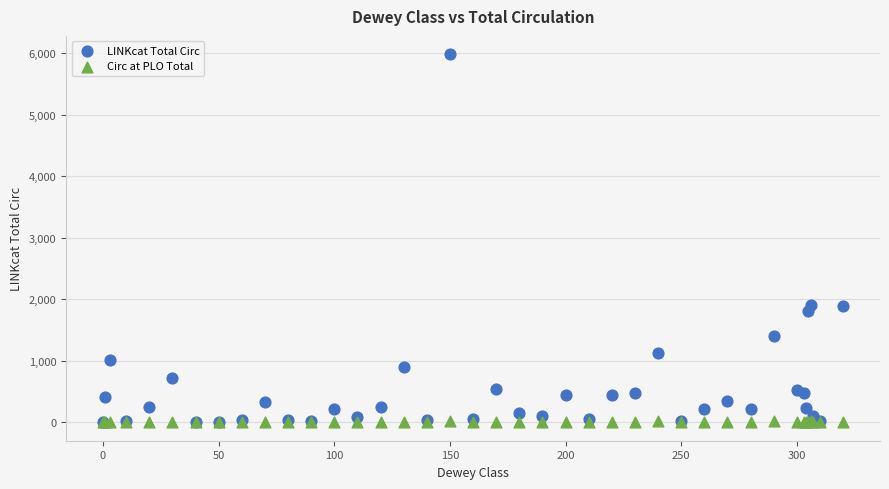

What are all the series names shown in the legend?

LINKcat Total Circ, Circ at PLO Total